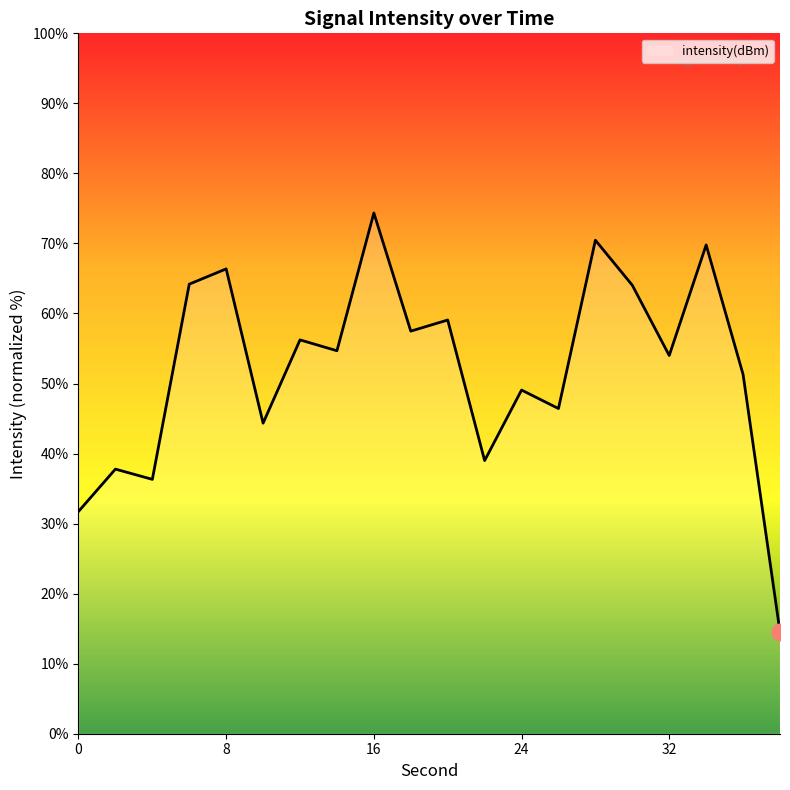

What is the maximum value shown in the chart?

74.4